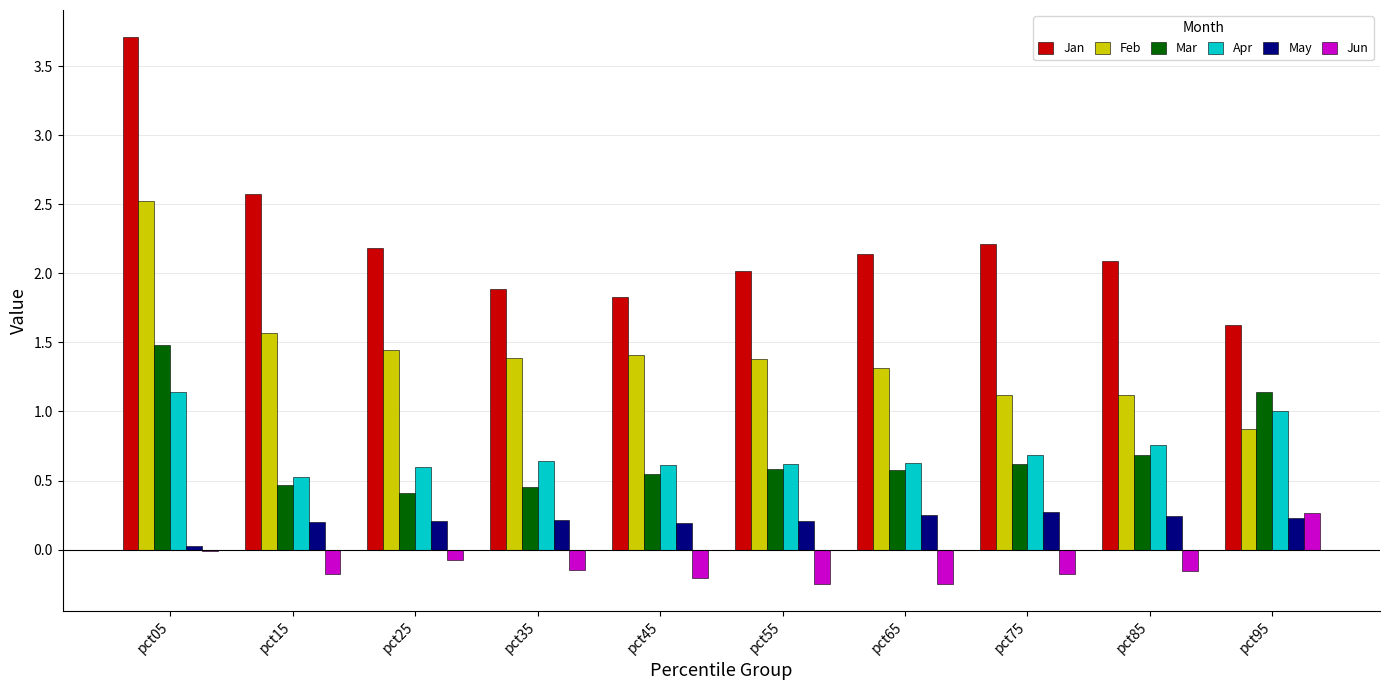

What is the greatest value displayed?

3.7